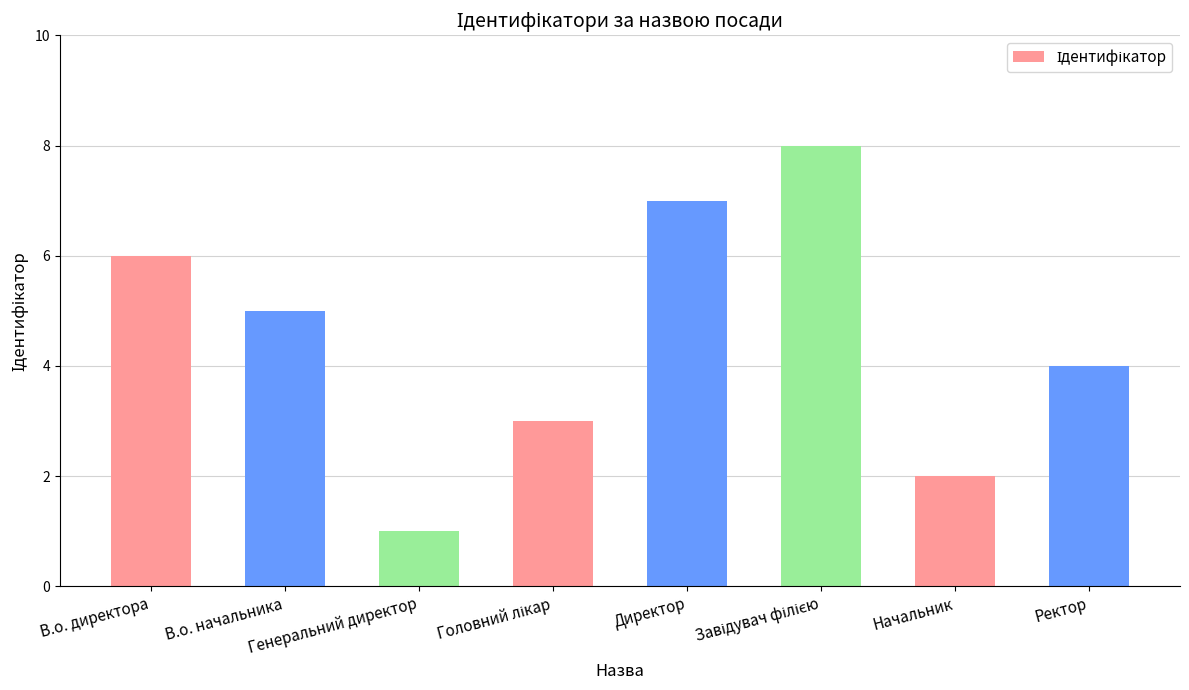

What is the sum of all values?

36